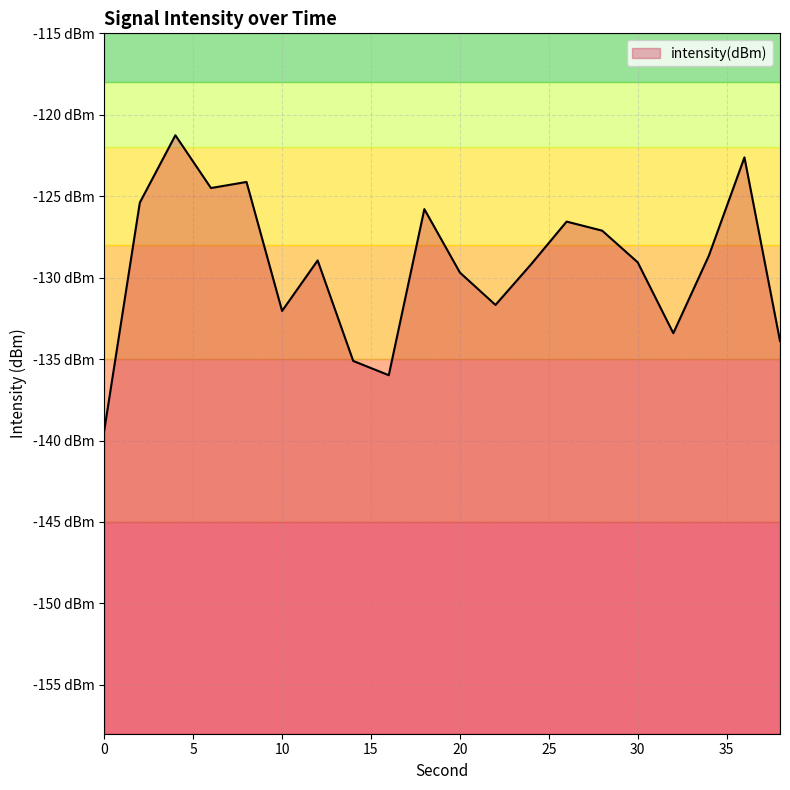

What is the maximum value shown in the chart?

-121.3